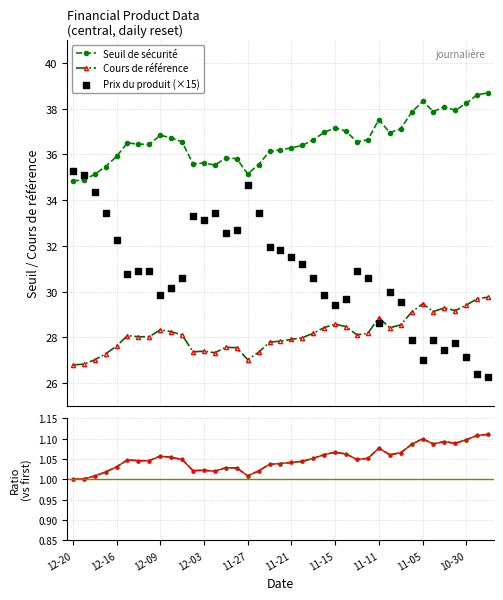

At which category is the sum across all series the highest?

12-20